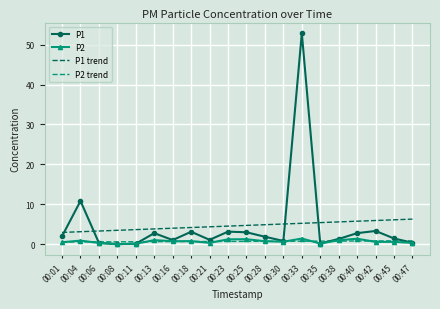

What is the difference between the second highest and minimum values in the P1 series?

10.8